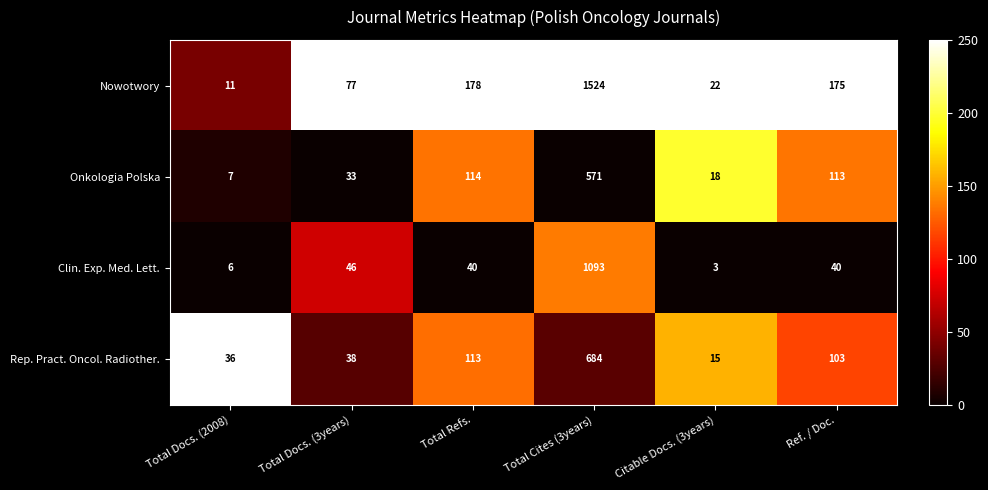

Count the number of data series in this chart.

4